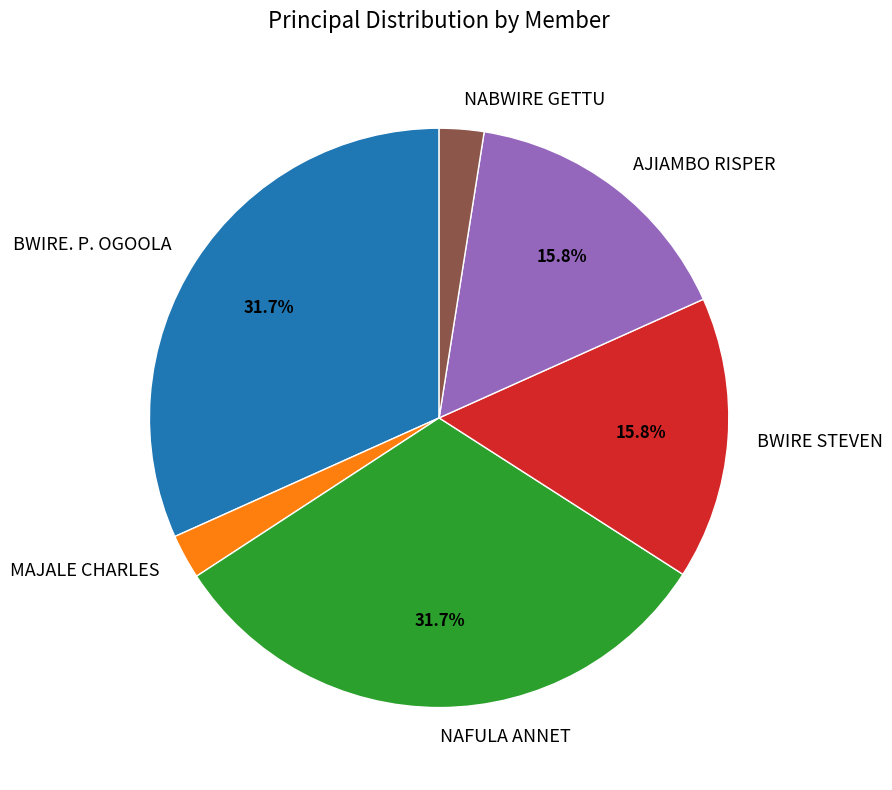

To the nearest percent, what is the difference between the AJIAMBO RISPER and BWIRE. P. OGOOLA slice percentages?

16%